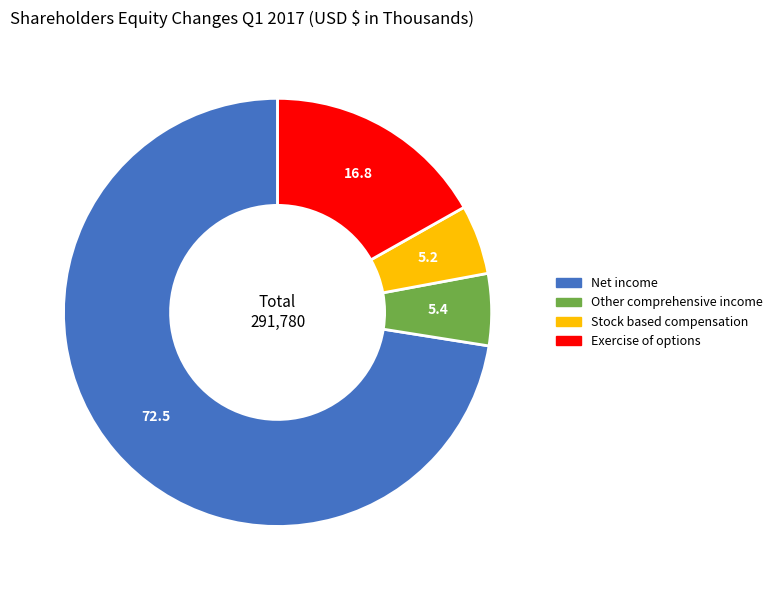

Count the number of slices in the pie.

4